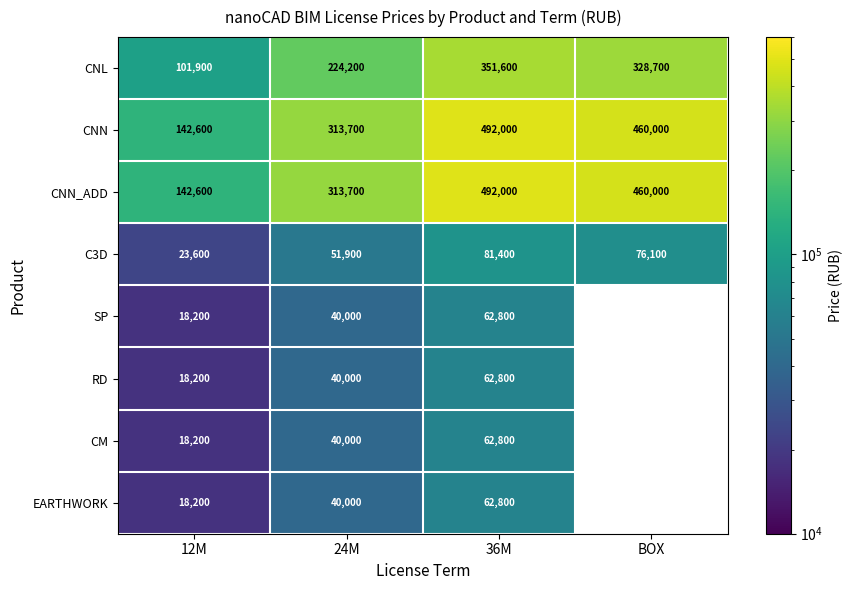

What is the difference between the highest and lowest values at 36M?

429200